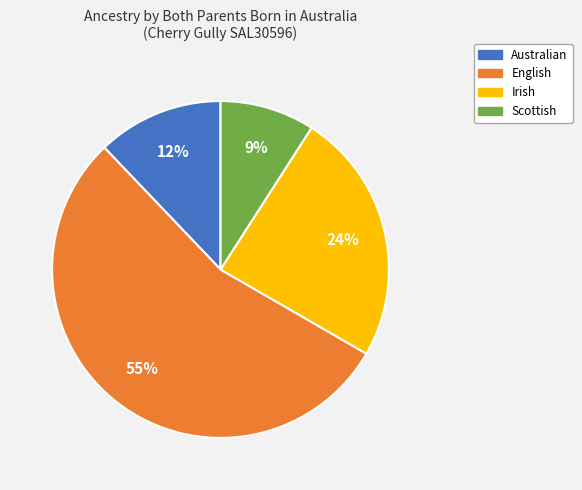

Rank the categories by value from highest to lowest.

English, Irish, Australian, Scottish